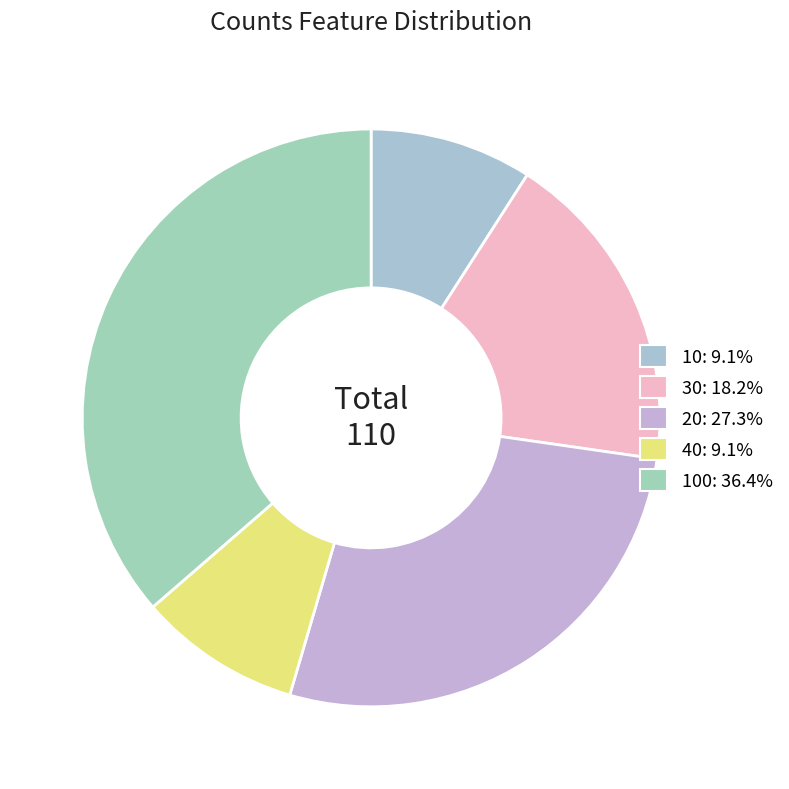

What is the smallest slice in the pie chart?

10